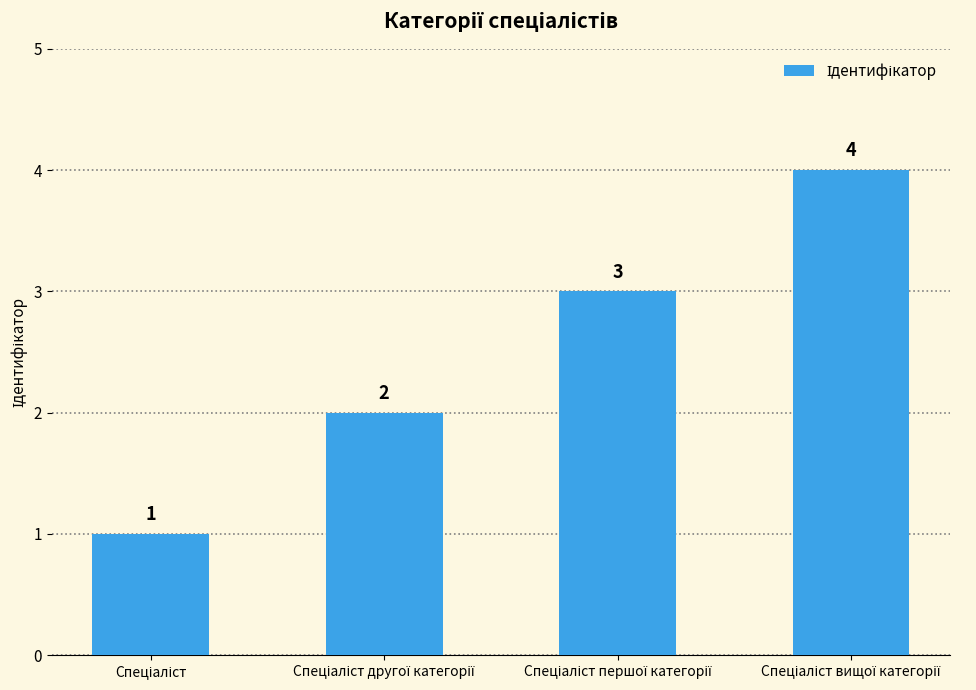

What is the sum of all values?

10